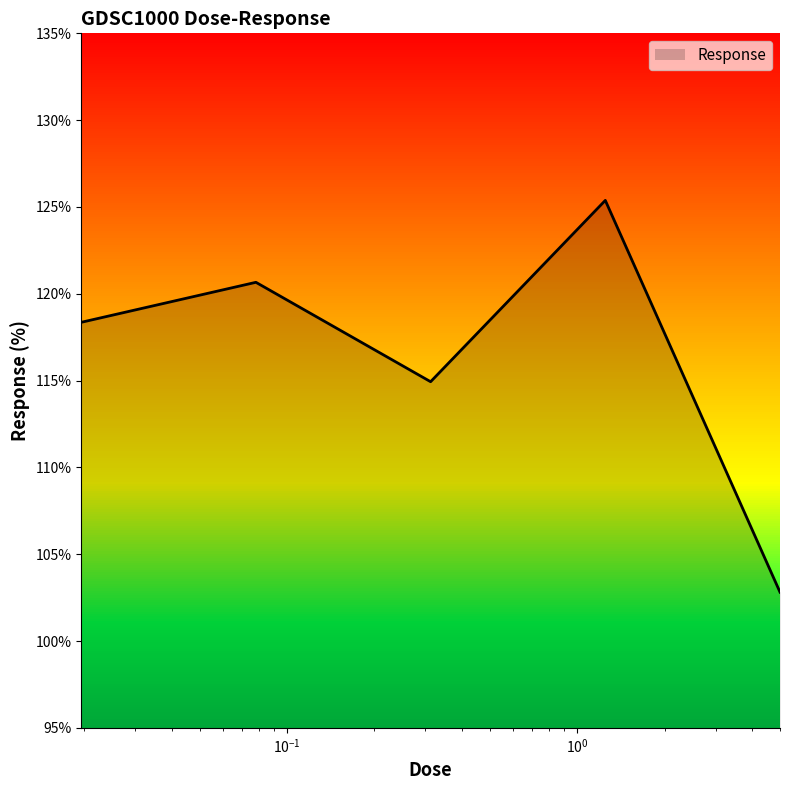

What is the difference between the maximum and minimum values?

22.6